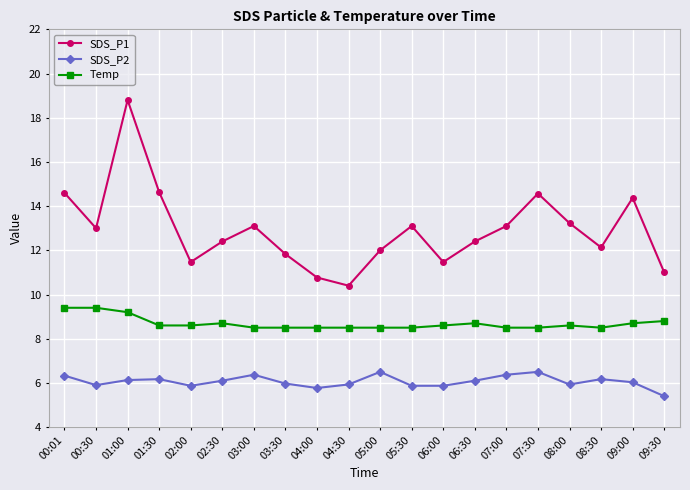

What is the value of the Temp point at the 15th from the left?

8.5